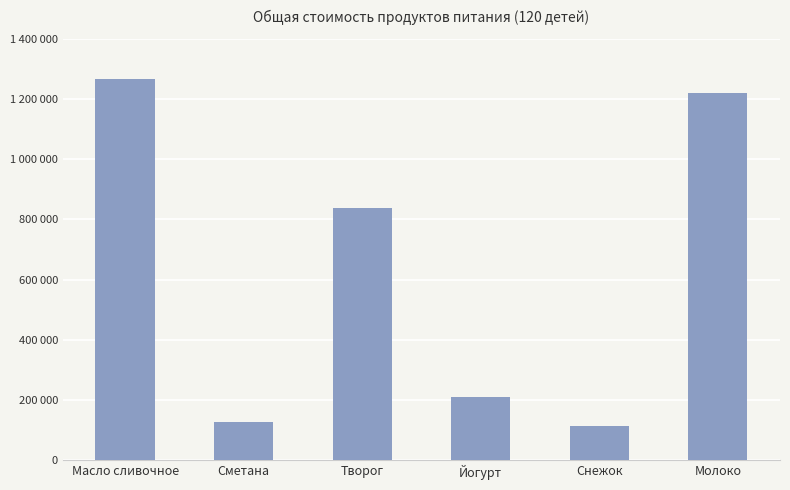

What is the label of the 2nd bar from the left?

Сметана